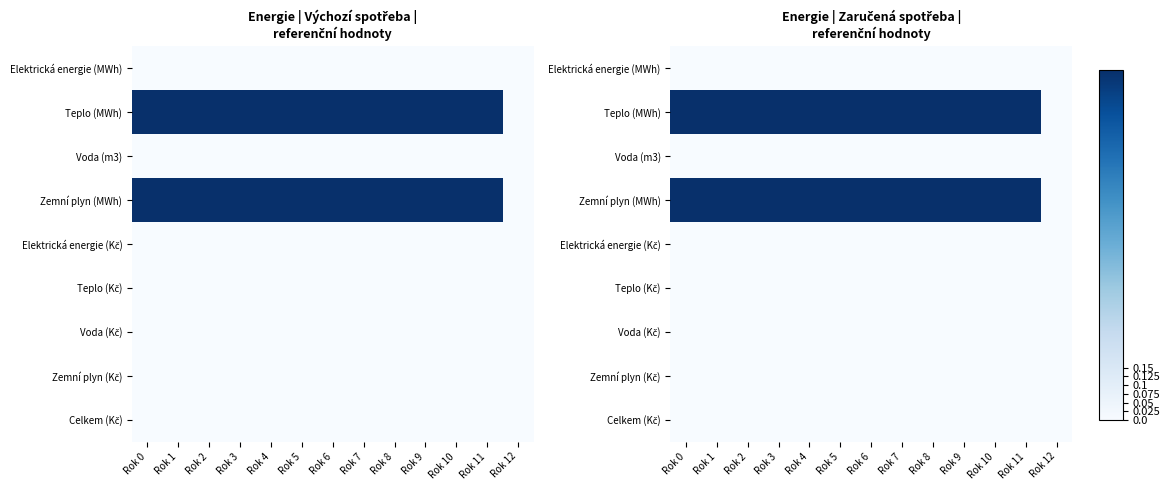

Rank the series at Rok 5 from lowest to highest value.

Elektrická energie (MWh), Voda (m3), Elektrická energie (Kč), Teplo (Kč), Voda (Kč), Zemní plyn (Kč), Celkem (Kč), Teplo (MWh), Zemní plyn (MWh)